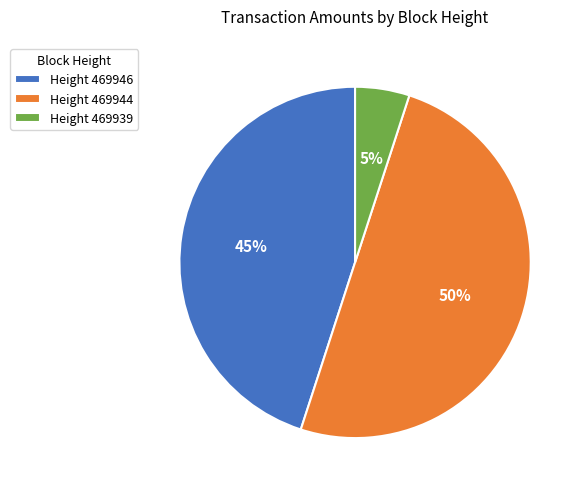

Rank the categories by value from highest to lowest.

Height 469944, Height 469946, Height 469939